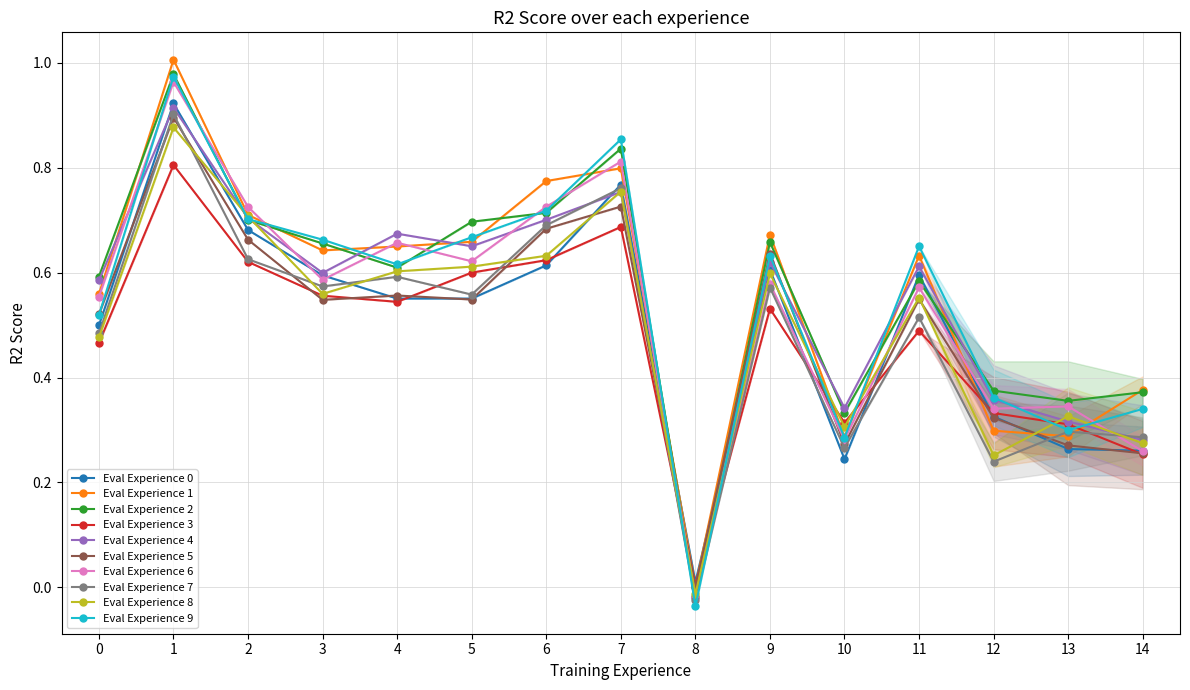

Is this an area chart (filled region under the line)?

No